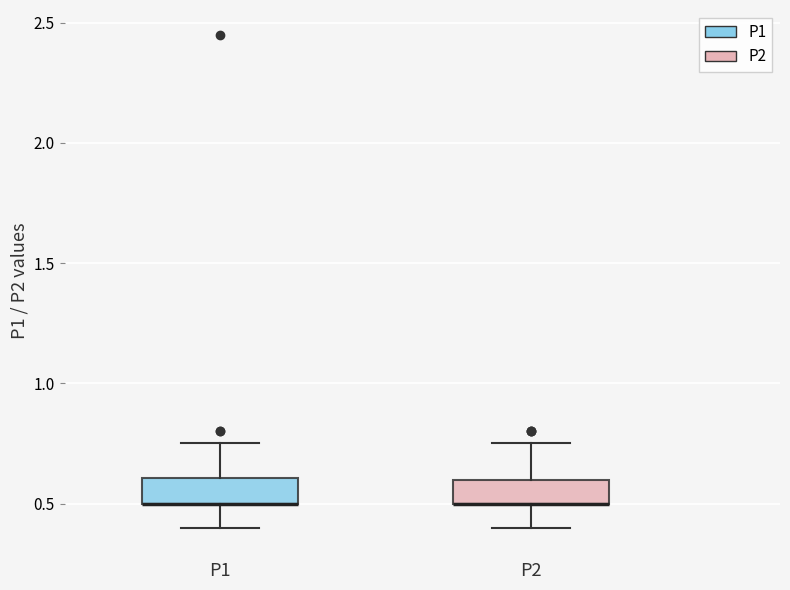

Reading left to right, transcribe this box plot: for each box, give where its median line is, the range the box spans, and where its two whiskers end, as read against the y-axis. The values are not printed on the chart, so give them approximately, as read against the axis.

P1: median 0.50 (drawn on the box's lower edge), box 0.50 to 0.60, whiskers 0.40 to 0.75
P2: median 0.50 (drawn on the box's lower edge), box 0.50 to 0.60, whiskers 0.40 to 0.75